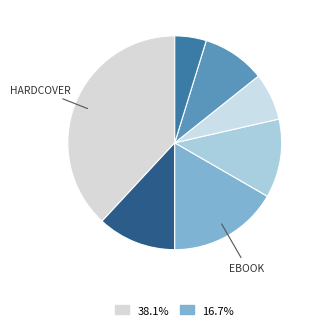

How many segments does this pie chart have?

7